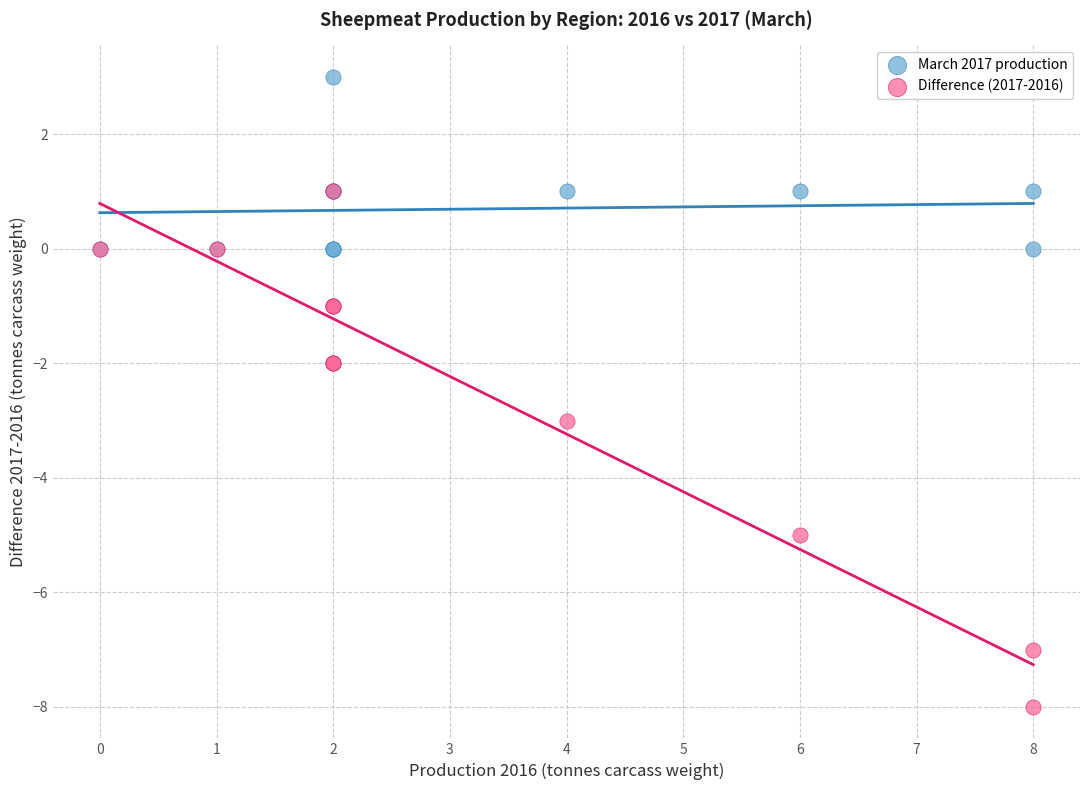

Which series reaches the minimum Y coordinate?

Difference (2017-2016)